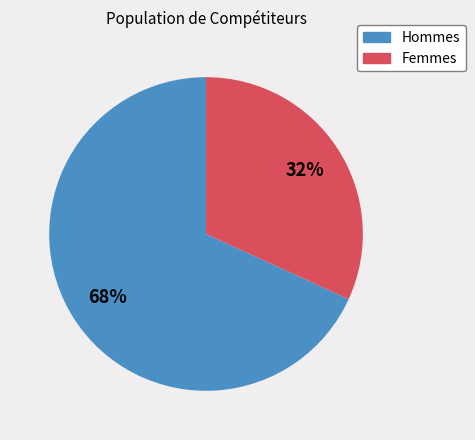

Does any single category account for the majority?

Yes